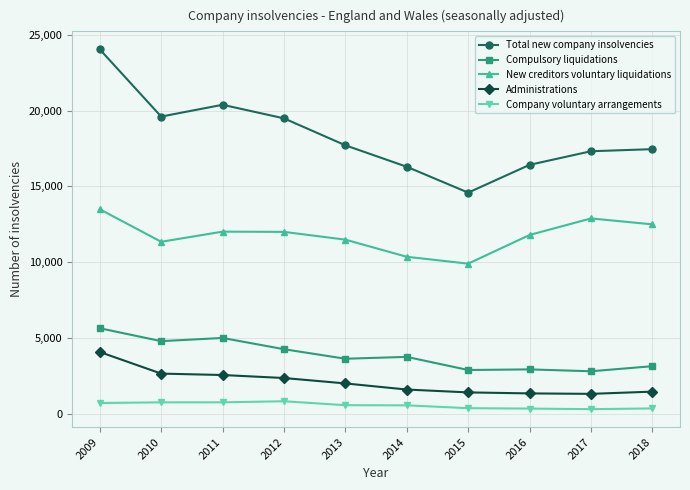

Which series has the largest total across all categories?

Total new company insolvencies